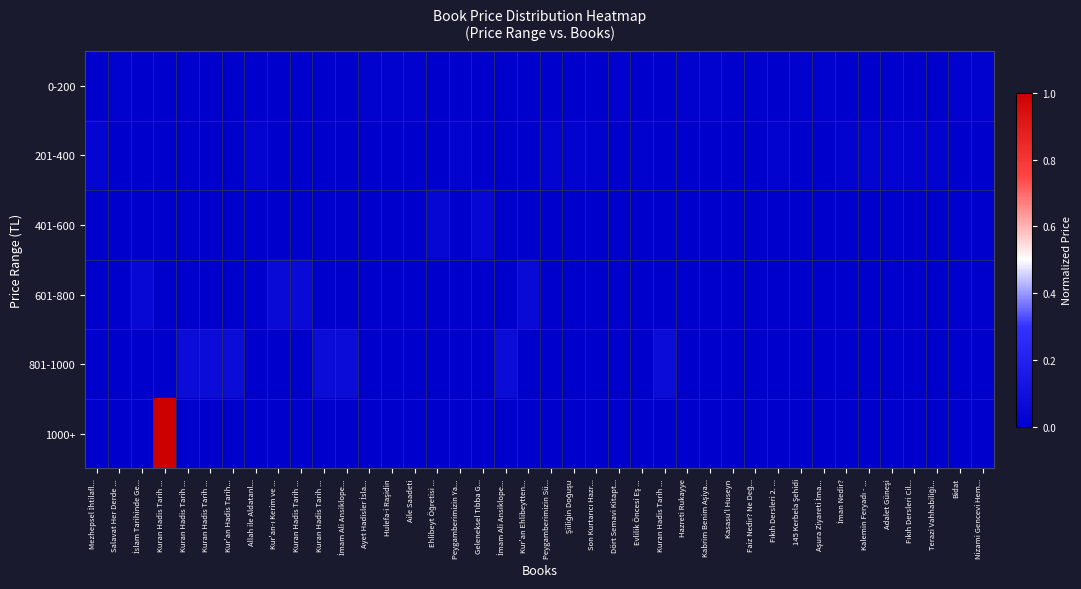

Reading right to left, list all the values displayed in this chart.

0-200: Nizami Gencevi Hem...=0.0	Bidat=0.0	Terazi Vahhabiliği...=0.0	Fıkıh Dersleri Cil...=0.0	Adalet Güneşi=0.0	Kalemin Feryadı - ...=0.0	İman Nedir?=0.0	Aşura Ziyareti İma...=0.0	145 Kerbela Şehidi=0.0	Fıkıh Dersleri 2. ...=0.0	Faiz Nedir? Ne Değ...=0.0	Kasasu'l Huseyn=0.0	Kabrim Benim Aşiya...=0.0	Hazreti Rukayye=0.0	Kuran Hadis Tarih ...=0.0	Evlilik Öncesi Eş ...=0.0	Dört Semavi Kitapt...=0.0	Son Kurtarıcı Hazr...=0.0	Şiiliğin Doğuşu=0.0	Peygamberimizin Sü...=0.0	Kur'an Ehlibeytten...=0.0	İmam Ali Ansiklope...=0.0	Geleneksel Tıbba G...=0.0	Peygamberimizin Ya...=0.0	Ehlibeyt Öğretisi ...=0.0	Aile Saadeti=0.0	Hulefa-i Raşidin=0.0	Ayet Hadisler İsla...=0.0	İmam Ali Ansiklope...=0.0	Kuran Hadis Tarih ...=0.0	Kuran Hadis Tarih ...=0.0	Kur'an-ı Kerim ve ...=0.0	Allah ile Aldatanl...=0.0	Kur'an Hadis Tarih...=0.0	Kuran Hadis Tarih ...=0.0	Kuran Hadis Tarih ...=0.0	Kuran Hadis Tarih ...=0.0	İslam Tarihinde Ge...=0.0	Salavat Her Derde ...=0.0	Mezhepsel İhtilafl...=0.0
201-400: Nizami Gencevi Hem...=0.0	Bidat=0.0	Terazi Vahhabiliği...=0.0	Fıkıh Dersleri Cil...=0.0	Adalet Güneşi=0.0	Kalemin Feryadı - ...=0.0	İman Nedir?=0.0	Aşura Ziyareti İma...=0.0	145 Kerbela Şehidi=0.0	Fıkıh Dersleri 2. ...=0.0	Faiz Nedir? Ne Değ...=0.0	Kasasu'l Huseyn=0.0	Kabrim Benim Aşiya...=0.0	Hazreti Rukayye=0.0	Kuran Hadis Tarih ...=0.0	Evlilik Öncesi Eş ...=0.0	Dört Semavi Kitapt...=0.0	Son Kurtarıcı Hazr...=0.0	Şiiliğin Doğuşu=0.0	Peygamberimizin Sü...=0.0	Kur'an Ehlibeytten...=0.0	İmam Ali Ansiklope...=0.0	Geleneksel Tıbba G...=0.0	Peygamberimizin Ya...=0.0	Ehlibeyt Öğretisi ...=0.0	Aile Saadeti=0.0	Hulefa-i Raşidin=0.0	Ayet Hadisler İsla...=0.0	İmam Ali Ansiklope...=0.0	Kuran Hadis Tarih ...=0.0	Kuran Hadis Tarih ...=0.0	Kur'an-ı Kerim ve ...=0.0	Allah ile Aldatanl...=0.0	Kur'an Hadis Tarih...=0.0	Kuran Hadis Tarih ...=0.0	Kuran Hadis Tarih ...=0.0	Kuran Hadis Tarih ...=0.0	İslam Tarihinde Ge...=0.0	Salavat Her Derde ...=0.0	Mezhepsel İhtilafl...=0.0
401-600: Nizami Gencevi Hem...=0.0	Bidat=0.0	Terazi Vahhabiliği...=0.0	Fıkıh Dersleri Cil...=0.0	Adalet Güneşi=0.0	Kalemin Feryadı - ...=0.0	İman Nedir?=0.0	Aşura Ziyareti İma...=0.0	145 Kerbela Şehidi=0.0	Fıkıh Dersleri 2. ...=0.0	Faiz Nedir? Ne Değ...=0.0	Kasasu'l Huseyn=0.0	Kabrim Benim Aşiya...=0.0	Hazreti Rukayye=0.0	Kuran Hadis Tarih ...=0.0	Evlilik Öncesi Eş ...=0.0	Dört Semavi Kitapt...=0.0	Son Kurtarıcı Hazr...=0.0	Şiiliğin Doğuşu=0.0	Peygamberimizin Sü...=0.0	Kur'an Ehlibeytten...=0.0	İmam Ali Ansiklope...=0.0	Geleneksel Tıbba G...=0.0	Peygamberimizin Ya...=0.0	Ehlibeyt Öğretisi ...=0.0	Aile Saadeti=0.0	Hulefa-i Raşidin=0.0	Ayet Hadisler İsla...=0.0	İmam Ali Ansiklope...=0.0	Kuran Hadis Tarih ...=0.0	Kuran Hadis Tarih ...=0.0	Kur'an-ı Kerim ve ...=0.0	Allah ile Aldatanl...=0.0	Kur'an Hadis Tarih...=0.0	Kuran Hadis Tarih ...=0.0	Kuran Hadis Tarih ...=0.0	Kuran Hadis Tarih ...=0.0	İslam Tarihinde Ge...=0.0	Salavat Her Derde ...=0.0	Mezhepsel İhtilafl...=0.0
601-800: Nizami Gencevi Hem...=0.0	Bidat=0.0	Terazi Vahhabiliği...=0.0	Fıkıh Dersleri Cil...=0.0	Adalet Güneşi=0.0	Kalemin Feryadı - ...=0.0	İman Nedir?=0.0	Aşura Ziyareti İma...=0.0	145 Kerbela Şehidi=0.0	Fıkıh Dersleri 2. ...=0.0	Faiz Nedir? Ne Değ...=0.0	Kasasu'l Huseyn=0.0	Kabrim Benim Aşiya...=0.0	Hazreti Rukayye=0.0	Kuran Hadis Tarih ...=0.0	Evlilik Öncesi Eş ...=0.0	Dört Semavi Kitapt...=0.0	Son Kurtarıcı Hazr...=0.0	Şiiliğin Doğuşu=0.0	Peygamberimizin Sü...=0.0	Kur'an Ehlibeytten...=0.1	İmam Ali Ansiklope...=0.0	Geleneksel Tıbba G...=0.0	Peygamberimizin Ya...=0.0	Ehlibeyt Öğretisi ...=0.0	Aile Saadeti=0.0	Hulefa-i Raşidin=0.0	Ayet Hadisler İsla...=0.0	İmam Ali Ansiklope...=0.0	Kuran Hadis Tarih ...=0.0	Kuran Hadis Tarih ...=0.1	Kur'an-ı Kerim ve ...=0.1	Allah ile Aldatanl...=0.0	Kur'an Hadis Tarih...=0.0	Kuran Hadis Tarih ...=0.0	Kuran Hadis Tarih ...=0.0	Kuran Hadis Tarih ...=0.0	İslam Tarihinde Ge...=0.1	Salavat Her Derde ...=0.0	Mezhepsel İhtilafl...=0.0
801-1000: Nizami Gencevi Hem...=0.0	Bidat=0.0	Terazi Vahhabiliği...=0.0	Fıkıh Dersleri Cil...=0.0	Adalet Güneşi=0.0	Kalemin Feryadı - ...=0.0	İman Nedir?=0.0	Aşura Ziyareti İma...=0.0	145 Kerbela Şehidi=0.0	Fıkıh Dersleri 2. ...=0.0	Faiz Nedir? Ne Değ...=0.0	Kasasu'l Huseyn=0.0	Kabrim Benim Aşiya...=0.0	Hazreti Rukayye=0.0	Kuran Hadis Tarih ...=0.1	Evlilik Öncesi Eş ...=0.0	Dört Semavi Kitapt...=0.0	Son Kurtarıcı Hazr...=0.0	Şiiliğin Doğuşu=0.0	Peygamberimizin Sü...=0.0	Kur'an Ehlibeytten...=0.0	İmam Ali Ansiklope...=0.1	Geleneksel Tıbba G...=0.0	Peygamberimizin Ya...=0.0	Ehlibeyt Öğretisi ...=0.0	Aile Saadeti=0.0	Hulefa-i Raşidin=0.0	Ayet Hadisler İsla...=0.0	İmam Ali Ansiklope...=0.1	Kuran Hadis Tarih ...=0.1	Kuran Hadis Tarih ...=0.0	Kur'an-ı Kerim ve ...=0.0	Allah ile Aldatanl...=0.0	Kur'an Hadis Tarih...=0.1	Kuran Hadis Tarih ...=0.1	Kuran Hadis Tarih ...=0.1	Kuran Hadis Tarih ...=0.0	İslam Tarihinde Ge...=0.0	Salavat Her Derde ...=0.0	Mezhepsel İhtilafl...=0.0
1000+: Nizami Gencevi Hem...=0.0	Bidat=0.0	Terazi Vahhabiliği...=0.0	Fıkıh Dersleri Cil...=0.0	Adalet Güneşi=0.0	Kalemin Feryadı - ...=0.0	İman Nedir?=0.0	Aşura Ziyareti İma...=0.0	145 Kerbela Şehidi=0.0	Fıkıh Dersleri 2. ...=0.0	Faiz Nedir? Ne Değ...=0.0	Kasasu'l Huseyn=0.0	Kabrim Benim Aşiya...=0.0	Hazreti Rukayye=0.0	Kuran Hadis Tarih ...=0.0	Evlilik Öncesi Eş ...=0.0	Dört Semavi Kitapt...=0.0	Son Kurtarıcı Hazr...=0.0	Şiiliğin Doğuşu=0.0	Peygamberimizin Sü...=0.0	Kur'an Ehlibeytten...=0.0	İmam Ali Ansiklope...=0.0	Geleneksel Tıbba G...=0.0	Peygamberimizin Ya...=0.0	Ehlibeyt Öğretisi ...=0.0	Aile Saadeti=0.0	Hulefa-i Raşidin=0.0	Ayet Hadisler İsla...=0.0	İmam Ali Ansiklope...=0.0	Kuran Hadis Tarih ...=0.0	Kuran Hadis Tarih ...=0.0	Kur'an-ı Kerim ve ...=0.0	Allah ile Aldatanl...=0.0	Kur'an Hadis Tarih...=0.0	Kuran Hadis Tarih ...=0.0	Kuran Hadis Tarih ...=0.0	Kuran Hadis Tarih ...=1.0	İslam Tarihinde Ge...=0.0	Salavat Her Derde ...=0.0	Mezhepsel İhtilafl...=0.0